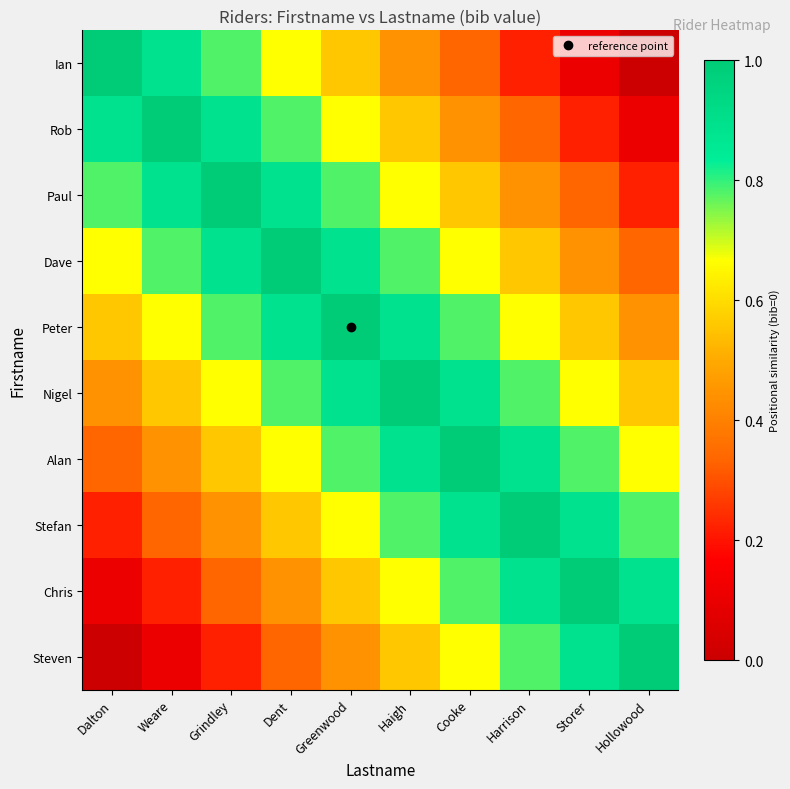

At Greenwood, list the series in order from smallest to largest.

Steven, Ian, Chris, Stefan, Rob, Paul, Alan, Dave, Nigel, Peter